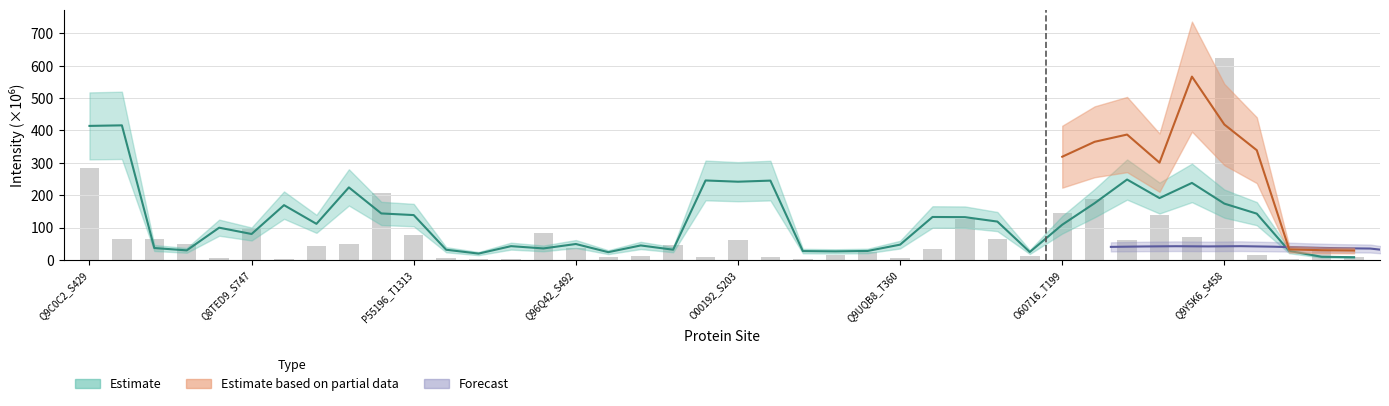

How many data points are less than 41?

20